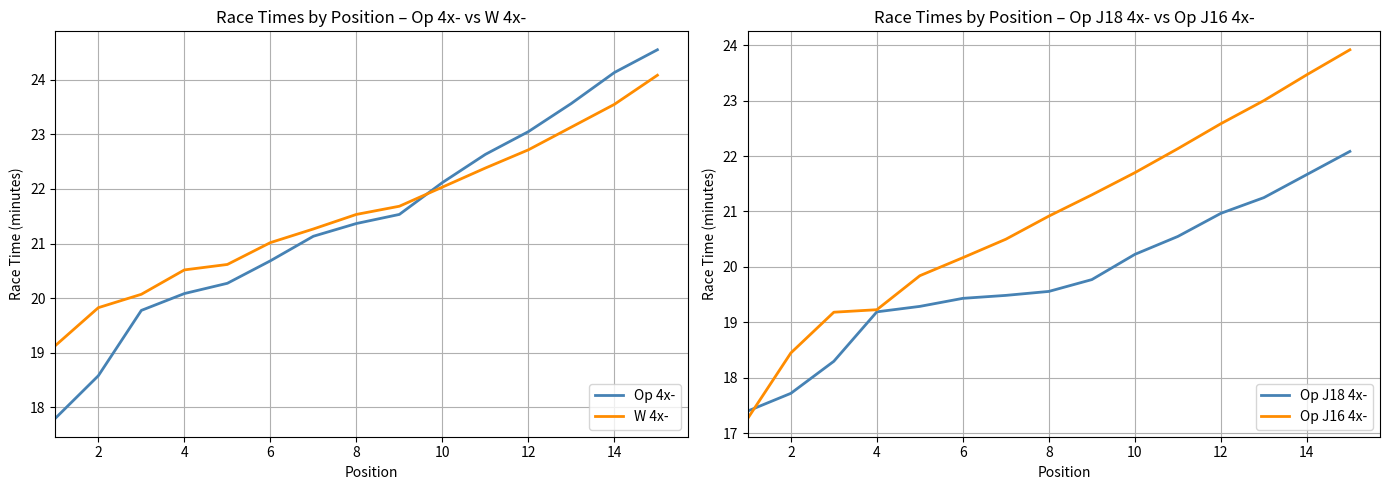

What is the average value of the Op 4x- series?

21.4